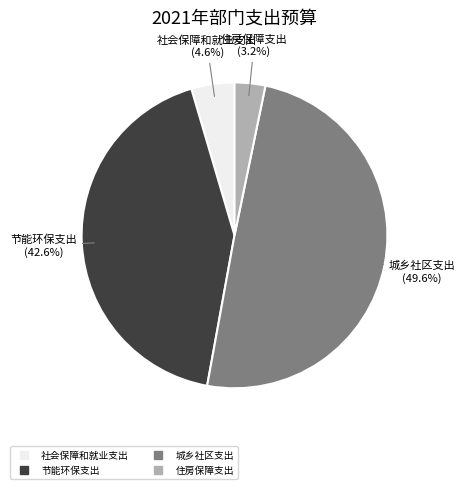

To the nearest percent, what is the combined percentage of 社会保障和就业支出 and 城乡社区支出?

54%